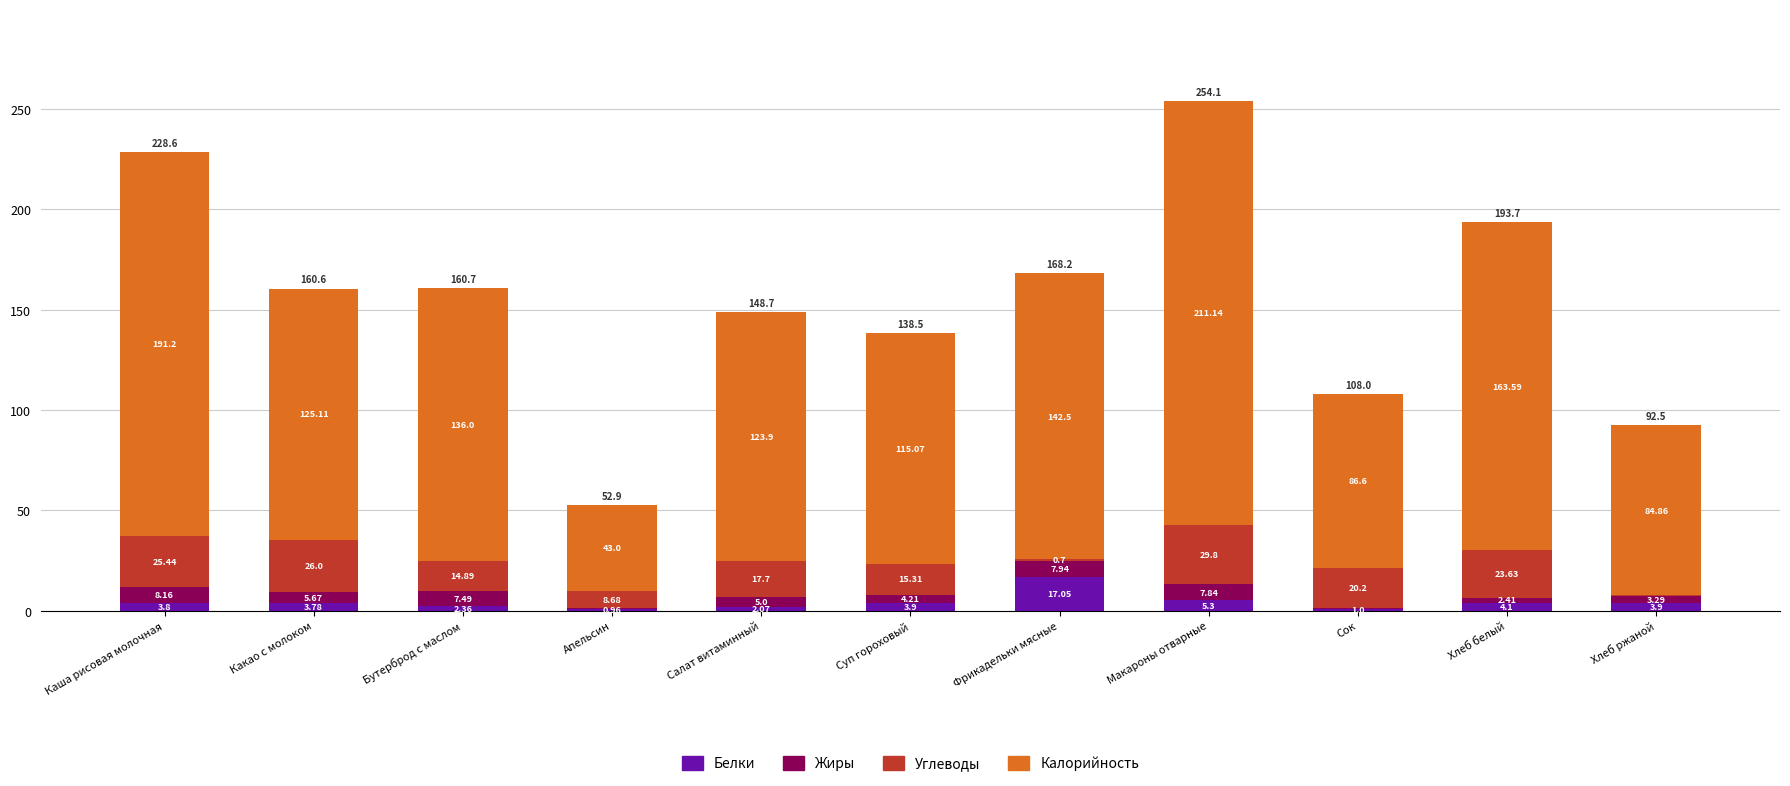

Which category has the highest value in the Белки series?

Фрикадельки мясные